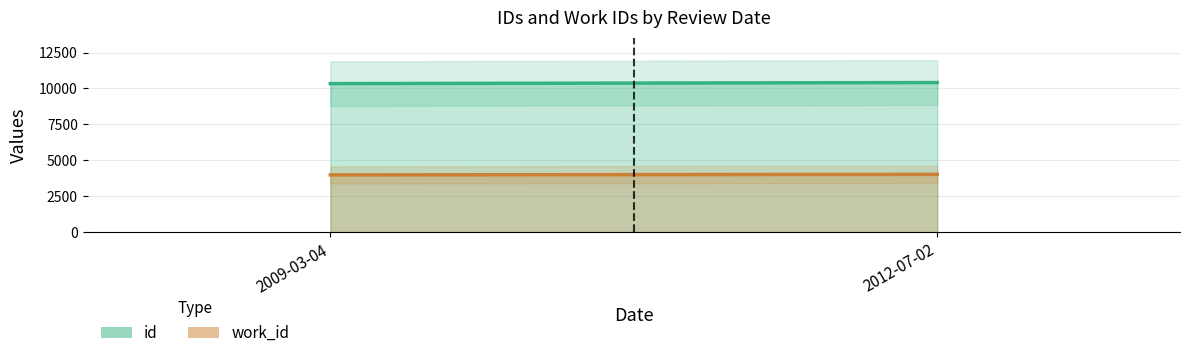

True or false: work_id has a value of 5292 at 2009-03-04.

False